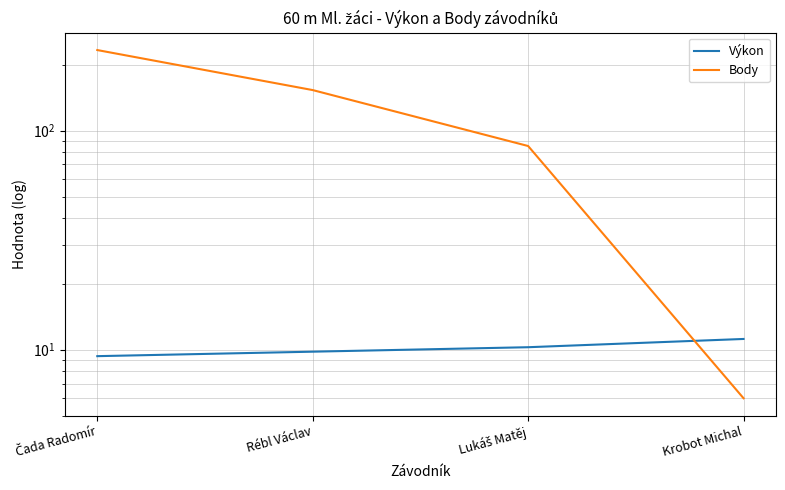

What is the value of the Výkon point at the 2nd from the left?

9.8